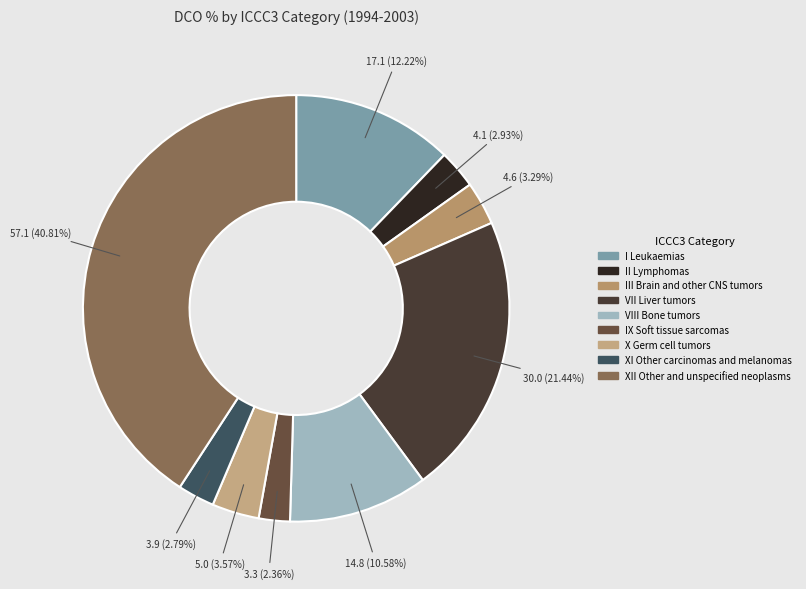

What percentage is the XI Other carcinomas and melanomas slice, to the nearest percent?

3%